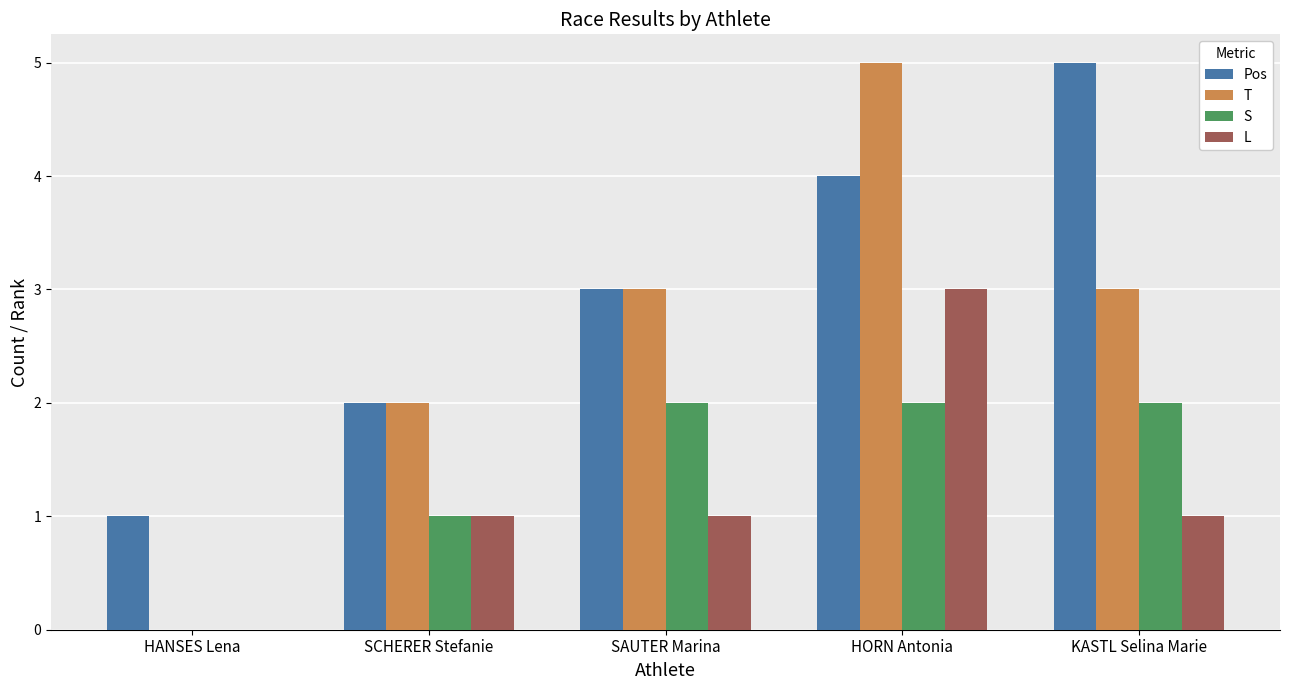

What is the average value of the L series?

1